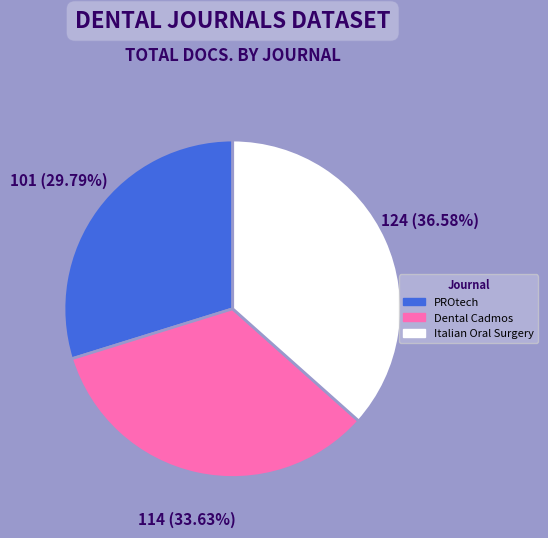

Count the number of slices in the pie.

3